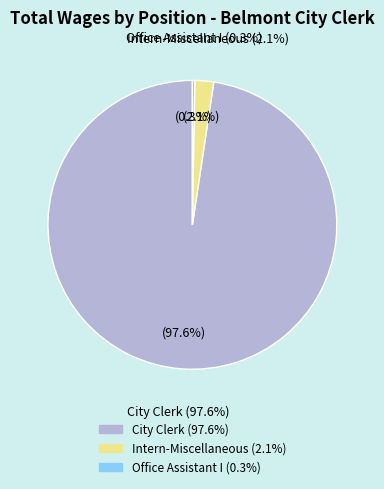

Which category has the smallest portion of the pie?

Office Assistant I